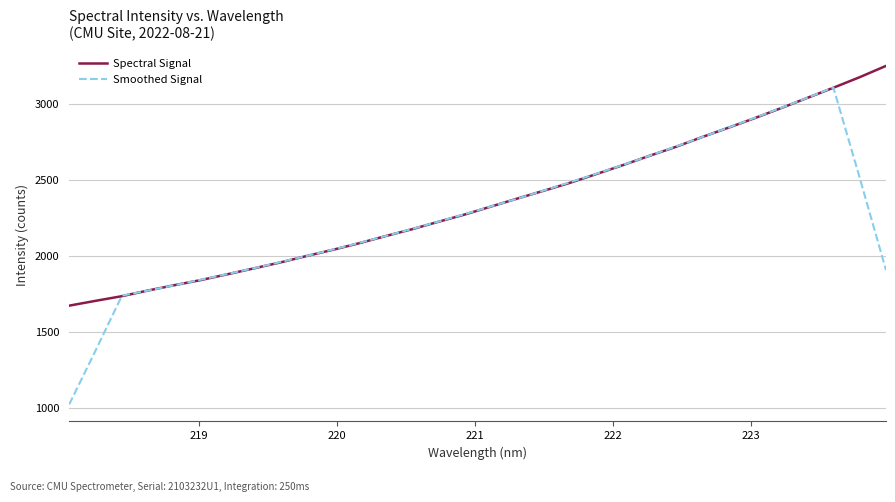

What is the maximum value for Spectral Signal?

3249.2